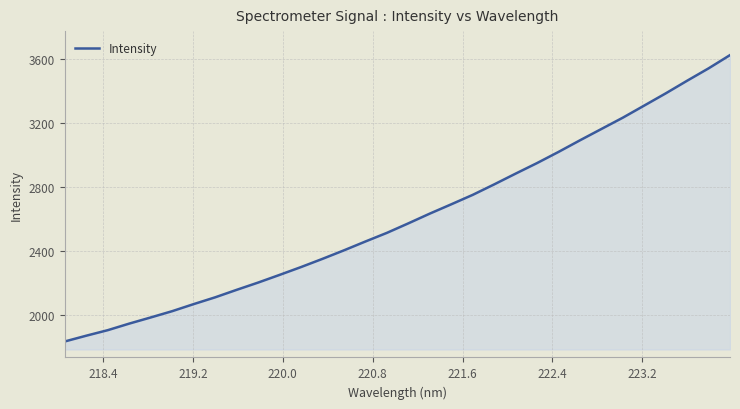

What is the minimum value shown in the chart?

1833.9